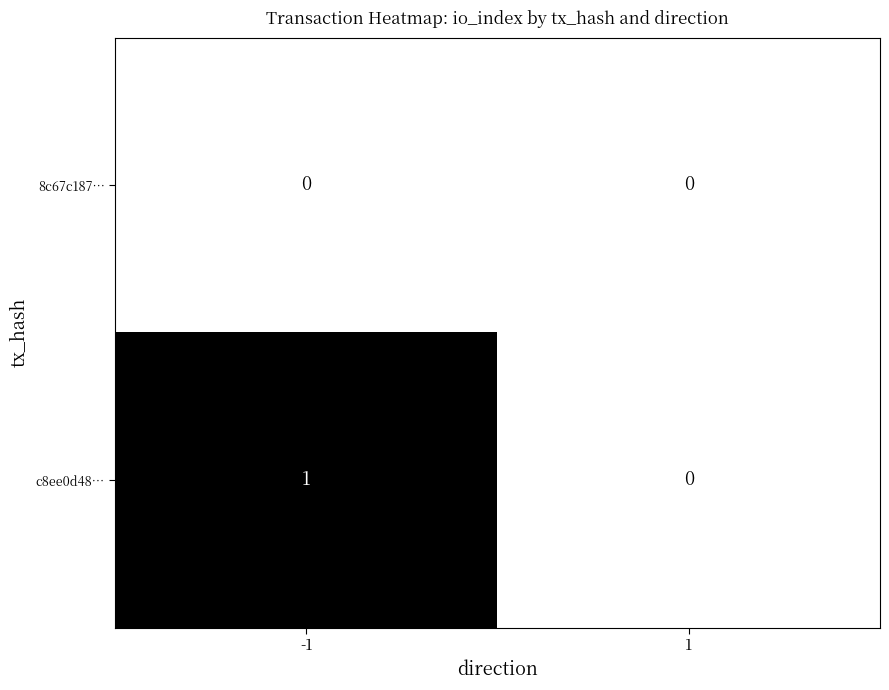

Is it true that c8ee0d48… equals 1 at -1?

True